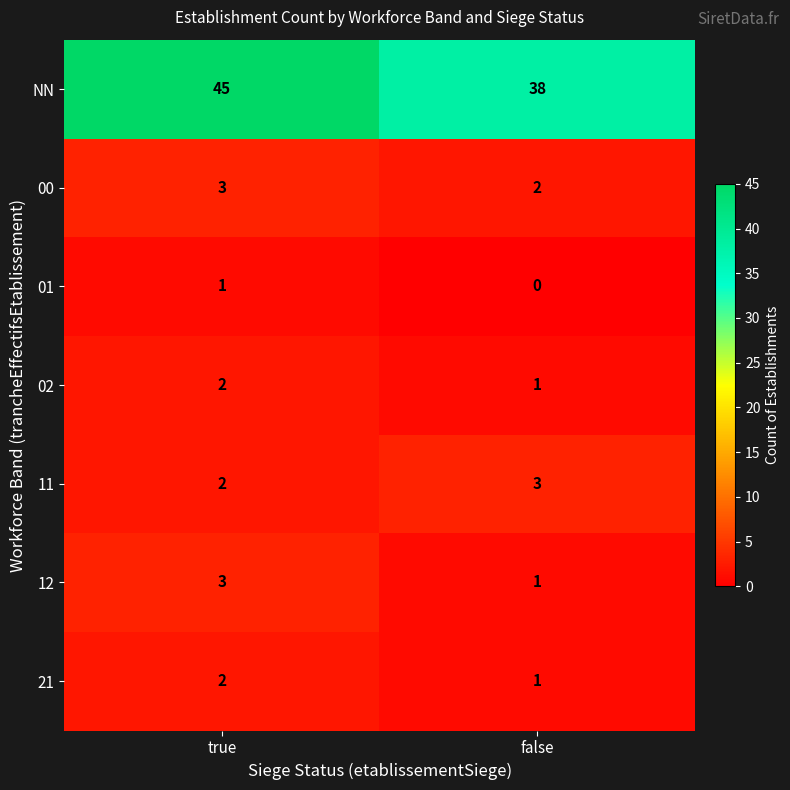

Reading left to right, transcribe all the data shown in this chart.

NN: true=45	false=38
00: true=3	false=2
01: true=1	false=0
02: true=2	false=1
11: true=2	false=3
12: true=3	false=1
21: true=2	false=1